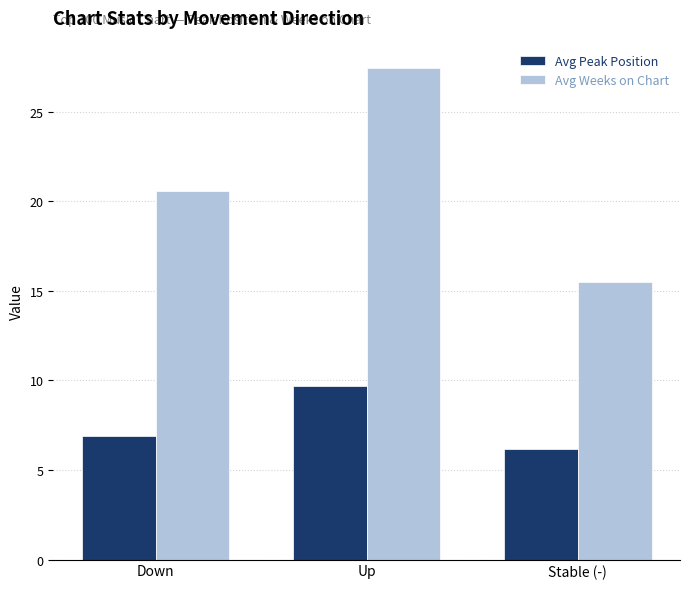

Read the Avg Weeks on Chart value at Down.

20.6